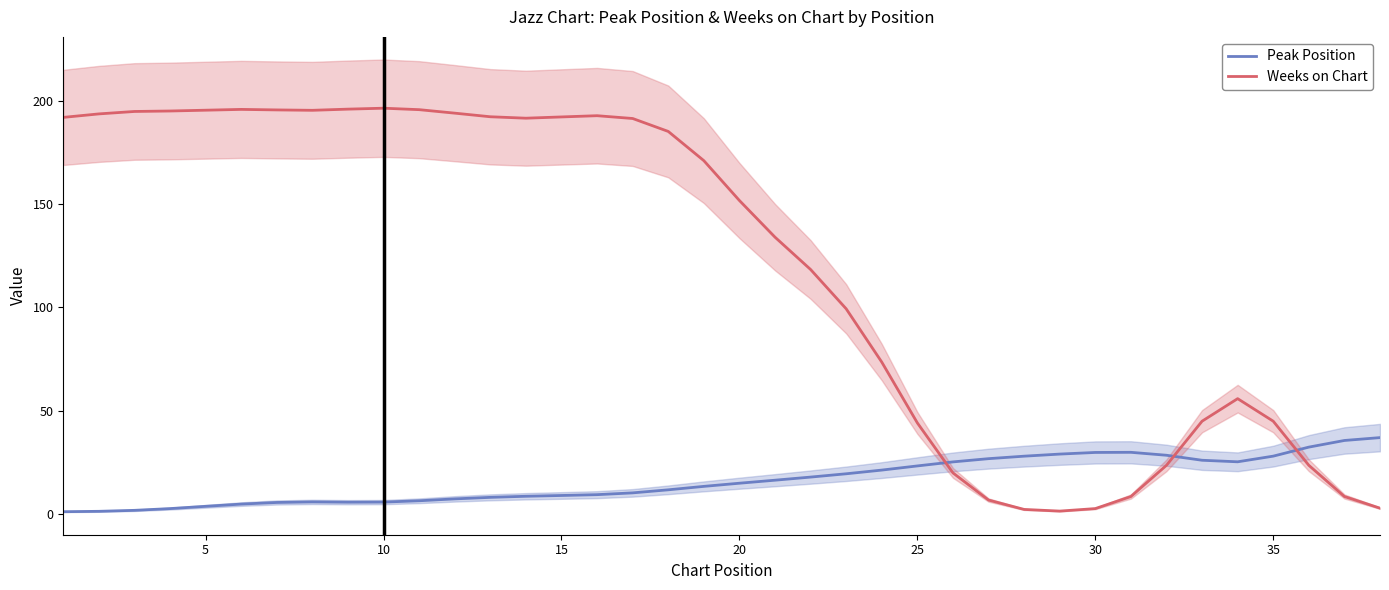

The value of Weeks on Chart at 35 is 58.9. True or false?

False